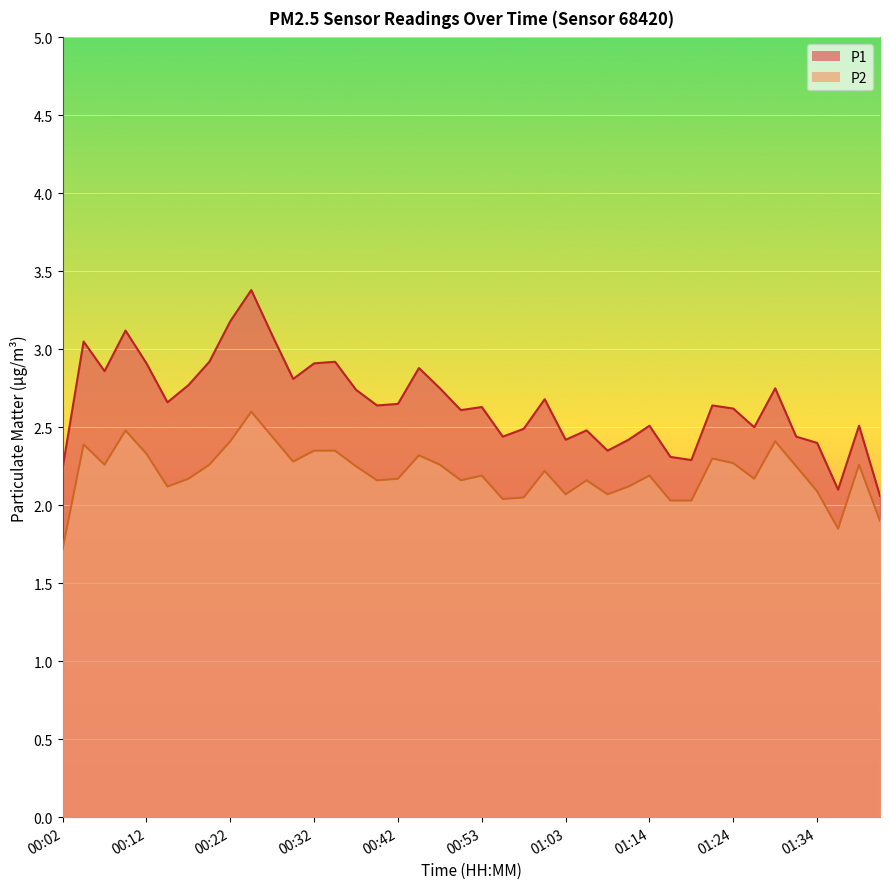

Rank the series by their average value, from highest to lowest.

P1, P2